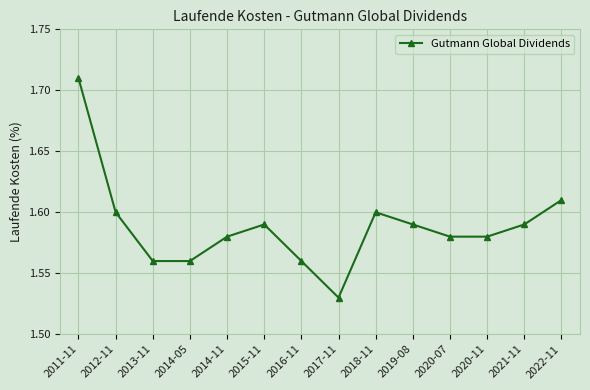

Where is the data nearest to the value 1?

2017-11